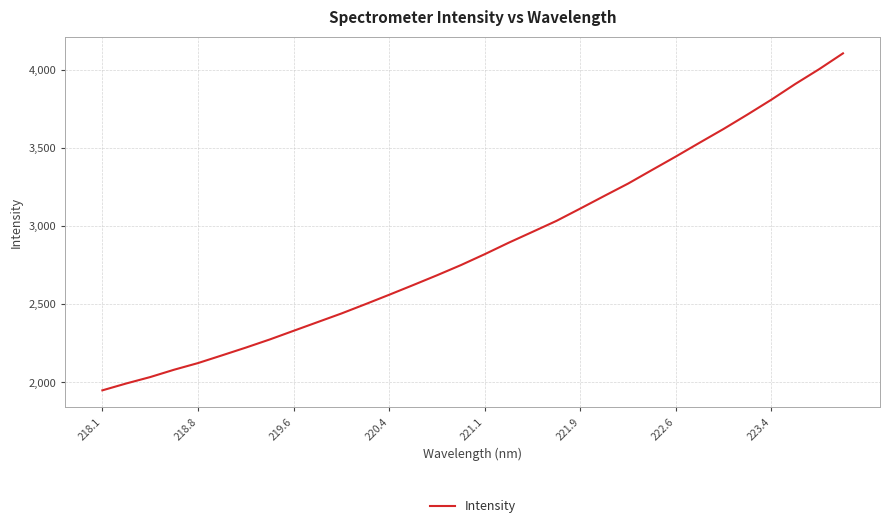

What is the greatest value displayed?

4106.9